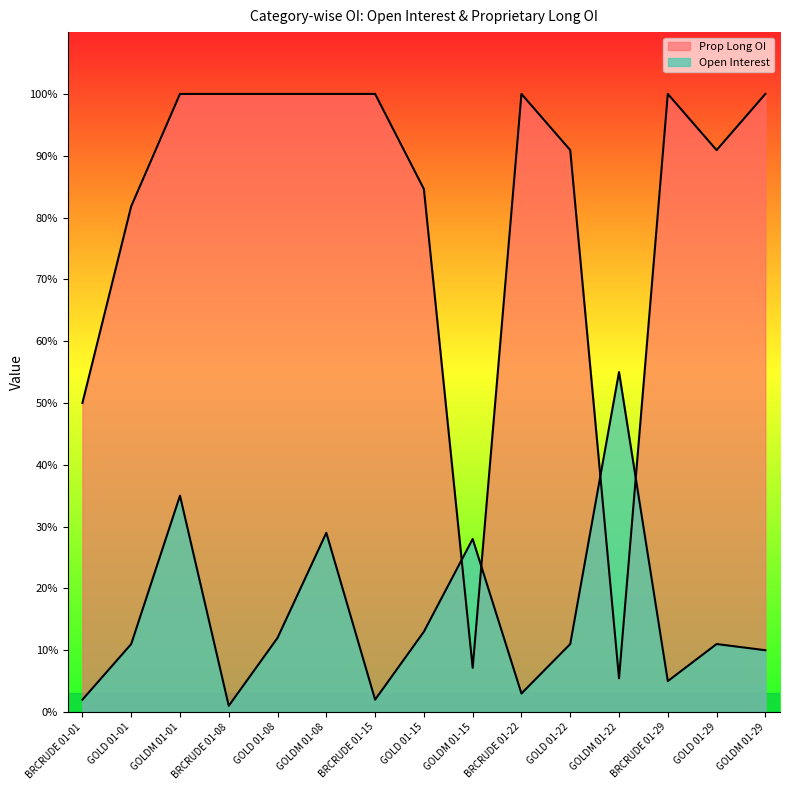

What is the label of the 13th point from the left?

BRCRUDE 01-29